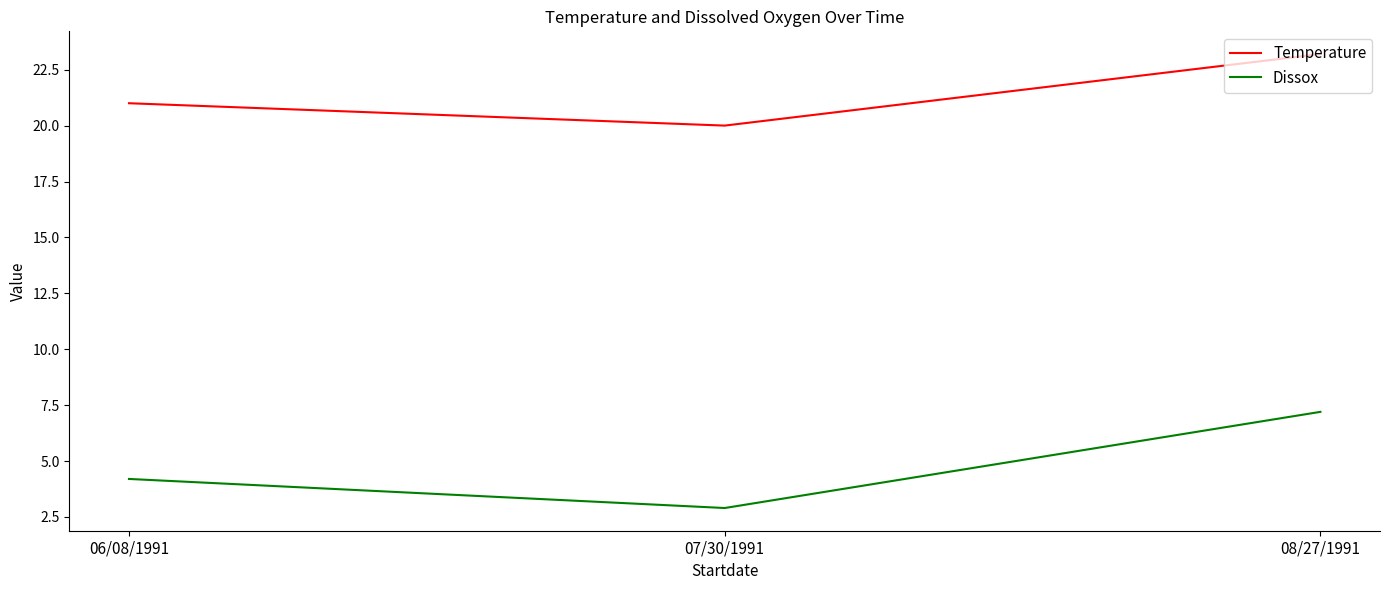

Is it true that Temperature equals 20.0 at 07/30/1991?

True